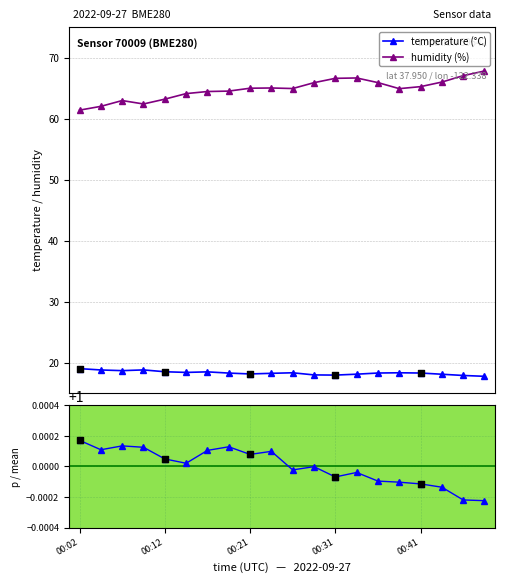

At how many categories does at least one series exceed 7?

20